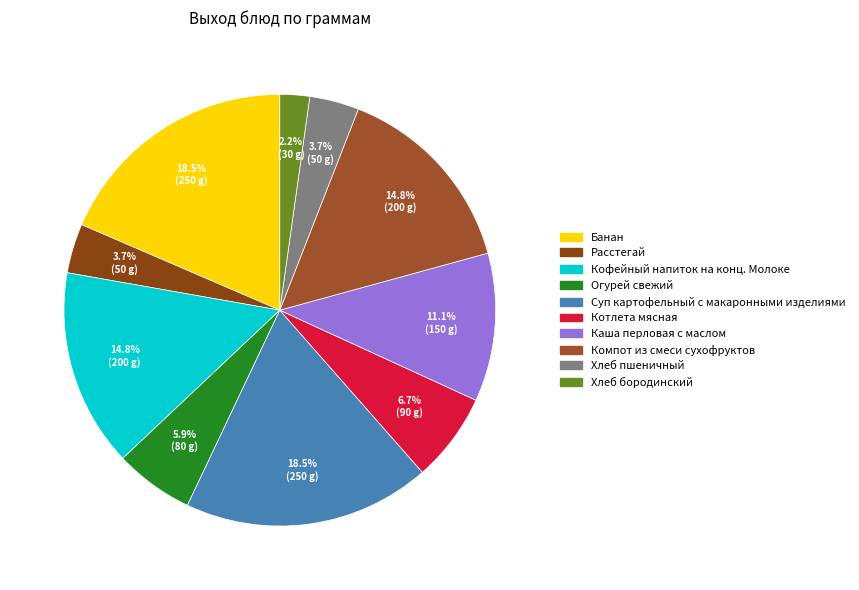

Is Каша перловая с маслом the majority of the pie?

No